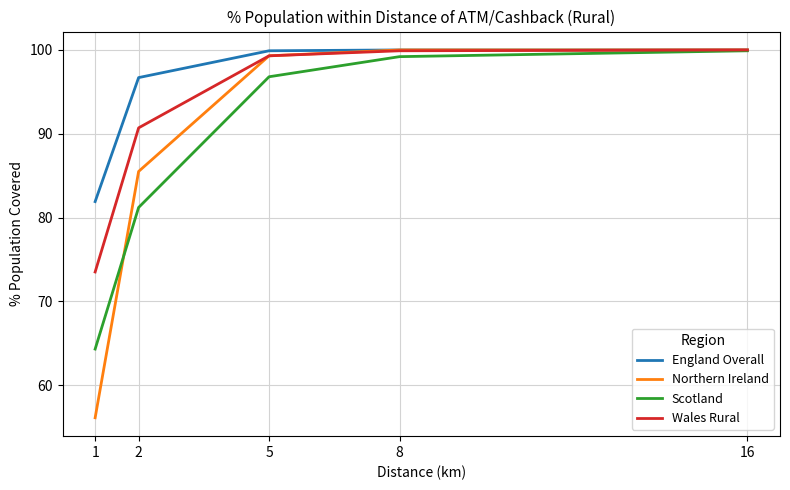

What is the minimum value shown in the chart?

56.1